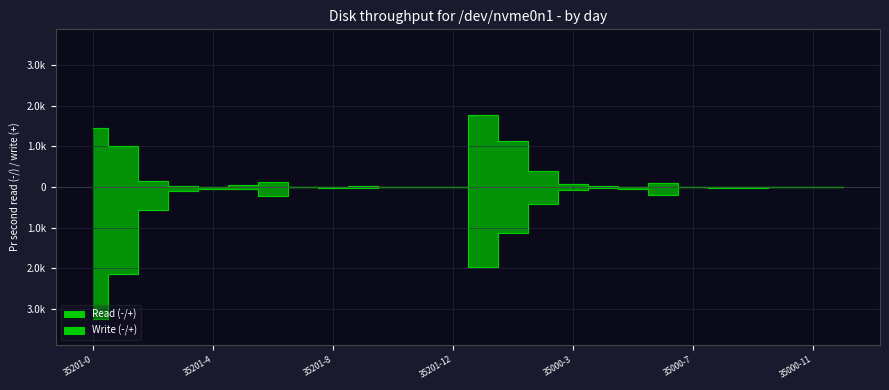

Reading left to right, extract all data points from this chart.

Read (-/+): 1464	1015	159	24	2	45	124	2	10	20	1	0	0	1771	1128	394	66	34	8	91	0	3	8	2	0	0
Write (-/+): -3235	-2143	-553	-90	-36	-53	-215	-2	-13	-28	-3	0	0	-1969	-1129	-415	-62	-31	-50	-186	-1	-11	-20	-1	0	0